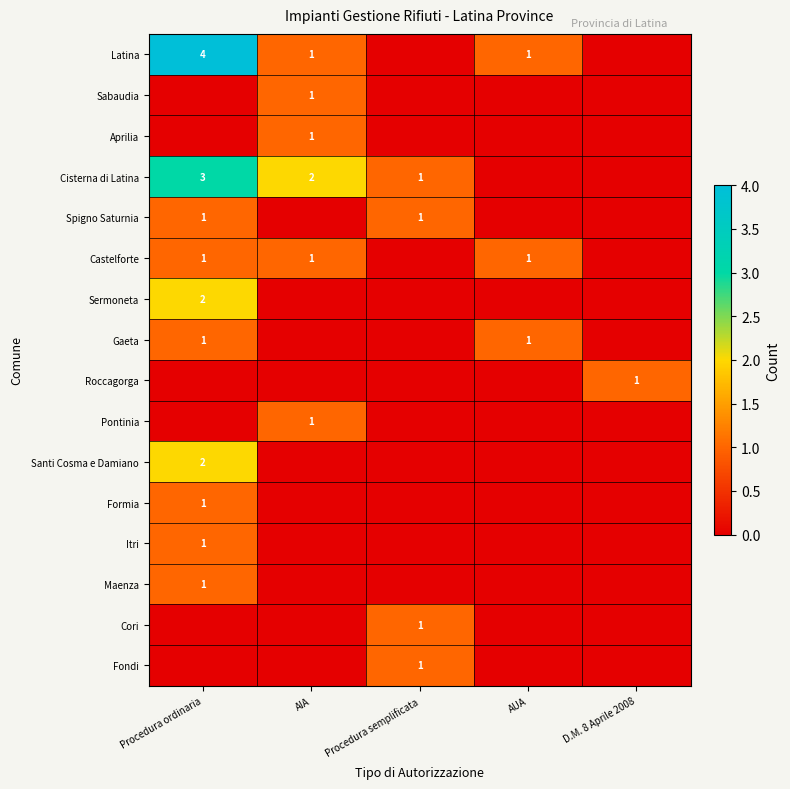

True or false: Gaeta has a value of 0 at AUA.

False